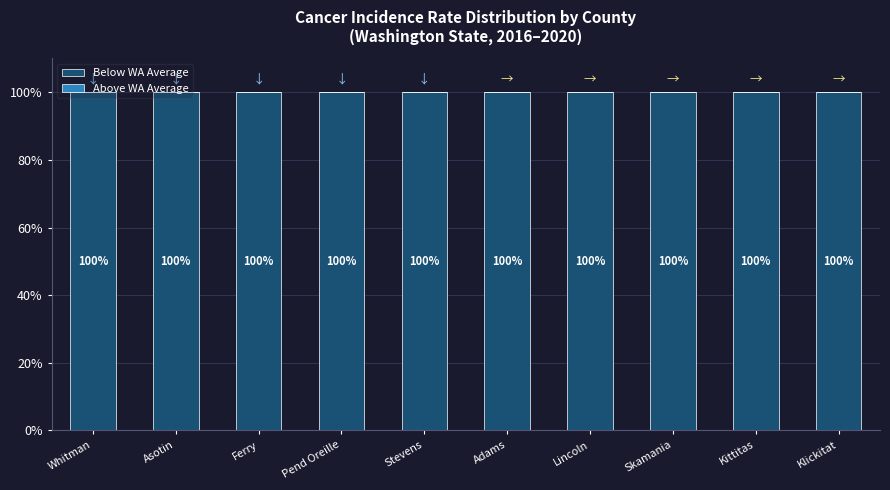

What value does the Below WA Average series have at Lincoln?

100